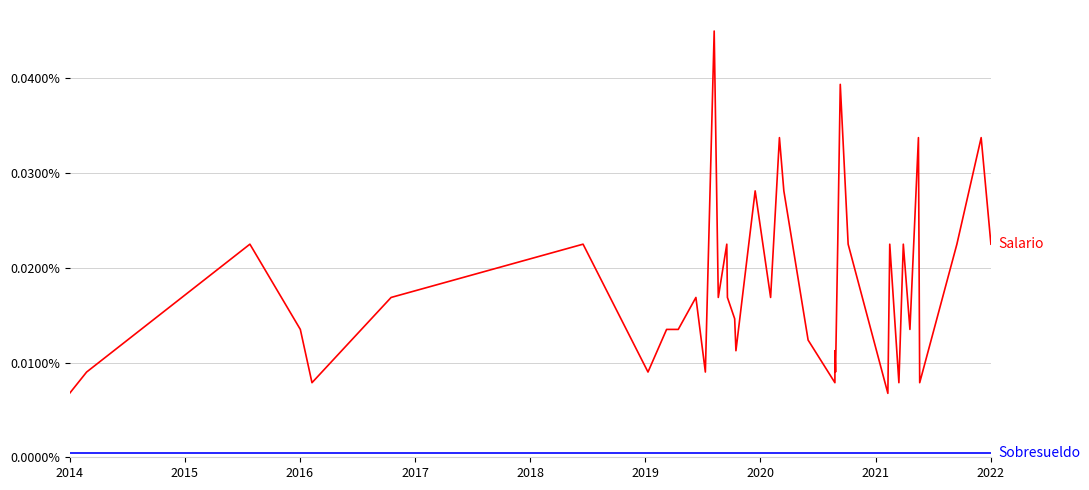

How many lines are shown in the chart?

2